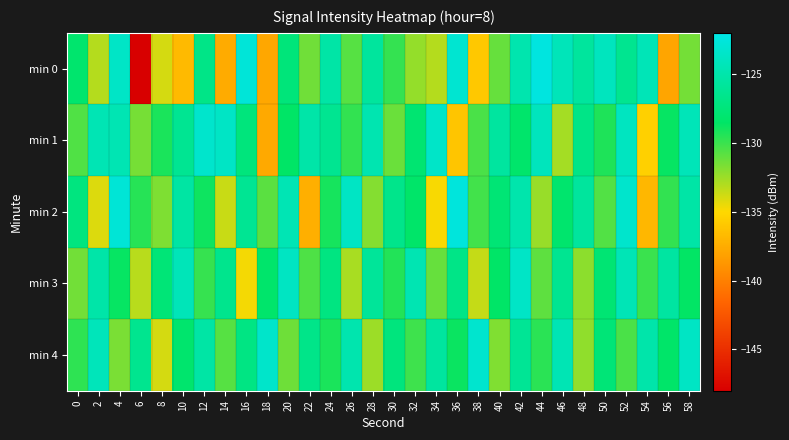

Reading left to right, transcribe all the data shown in this chart.

min 0: 0=-128.1	2=-133.1	4=-123.6	6=-148.0	8=-133.9	10=-136.7	12=-126.8	14=-137.6	16=-122.7	18=-137.8	20=-127.5	22=-131.4	24=-125.2	26=-130.7	28=-125.7	30=-129.9	32=-132.3	34=-133.1	36=-123.0	38=-136.0	40=-131.1	42=-124.8	44=-122.3	46=-124.3	48=-125.7	50=-124.0	52=-126.4	54=-124.3	56=-137.9	58=-131.5
min 1: 0=-130.5	2=-124.5	4=-124.6	6=-131.5	8=-129.2	10=-126.3	12=-123.3	14=-123.7	16=-127.4	18=-137.7	20=-128.5	22=-125.1	24=-126.3	26=-129.8	28=-124.7	30=-131.2	32=-127.9	34=-123.5	36=-136.1	38=-130.4	40=-125.6	42=-128.2	44=-124.1	46=-132.7	48=-126.8	50=-129.3	52=-123.9	54=-135.5	56=-128.7	58=-124.3
min 2: 0=-127.2	2=-134.1	4=-122.8	6=-129.5	8=-131.7	10=-125.4	12=-128.9	14=-133.6	16=-126.2	18=-130.8	20=-124.5	22=-137.3	24=-129.1	26=-123.7	28=-131.9	30=-126.6	32=-128.3	34=-134.8	36=-122.5	38=-130.2	40=-127.7	42=-124.9	44=-132.4	46=-128.1	48=-125.7	50=-130.6	52=-123.3	54=-136.9	56=-129.8	58=-125.2
min 3: 0=-131.4	2=-125.1	4=-128.7	6=-133.2	8=-127.6	10=-124.3	12=-129.9	14=-126.5	16=-134.7	18=-128.2	20=-123.8	22=-130.5	24=-127.1	26=-132.8	28=-125.9	30=-129.4	32=-124.6	34=-131.1	36=-126.8	38=-133.5	40=-128.4	42=-123.6	44=-130.9	46=-126.3	48=-132.1	50=-127.8	52=-124.4	54=-130.0	56=-125.5	58=-128.6
min 4: 0=-129.7	2=-124.2	4=-131.6	6=-126.4	8=-133.9	10=-128.1	12=-125.3	14=-130.7	16=-127.0	18=-123.4	20=-131.3	22=-126.7	24=-129.2	26=-124.8	28=-132.5	30=-127.3	32=-130.1	34=-125.6	36=-128.8	38=-123.2	40=-131.8	42=-126.1	44=-129.6	46=-124.5	48=-132.2	50=-127.6	52=-130.4	54=-125.0	56=-128.3	58=-123.7